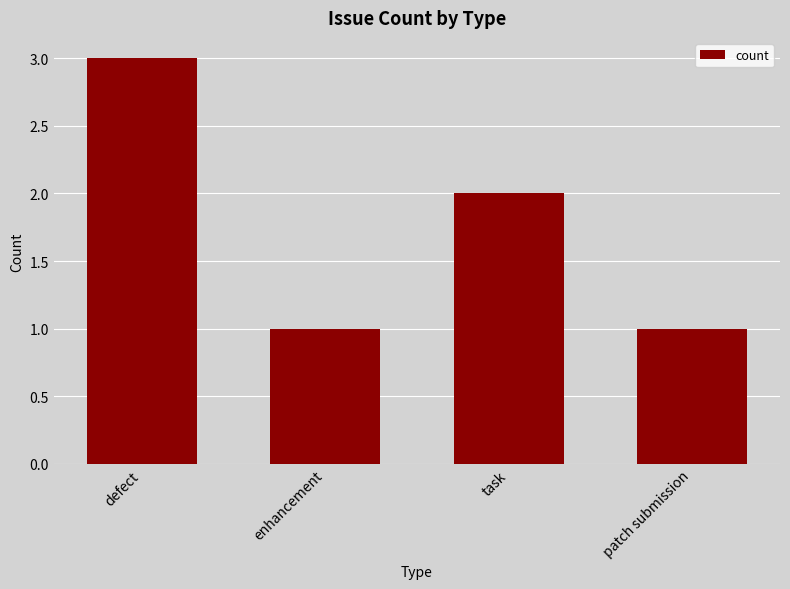

Reading right to left, transcribe all the data shown in this chart.

patch submission=1	task=2	enhancement=1	defect=3